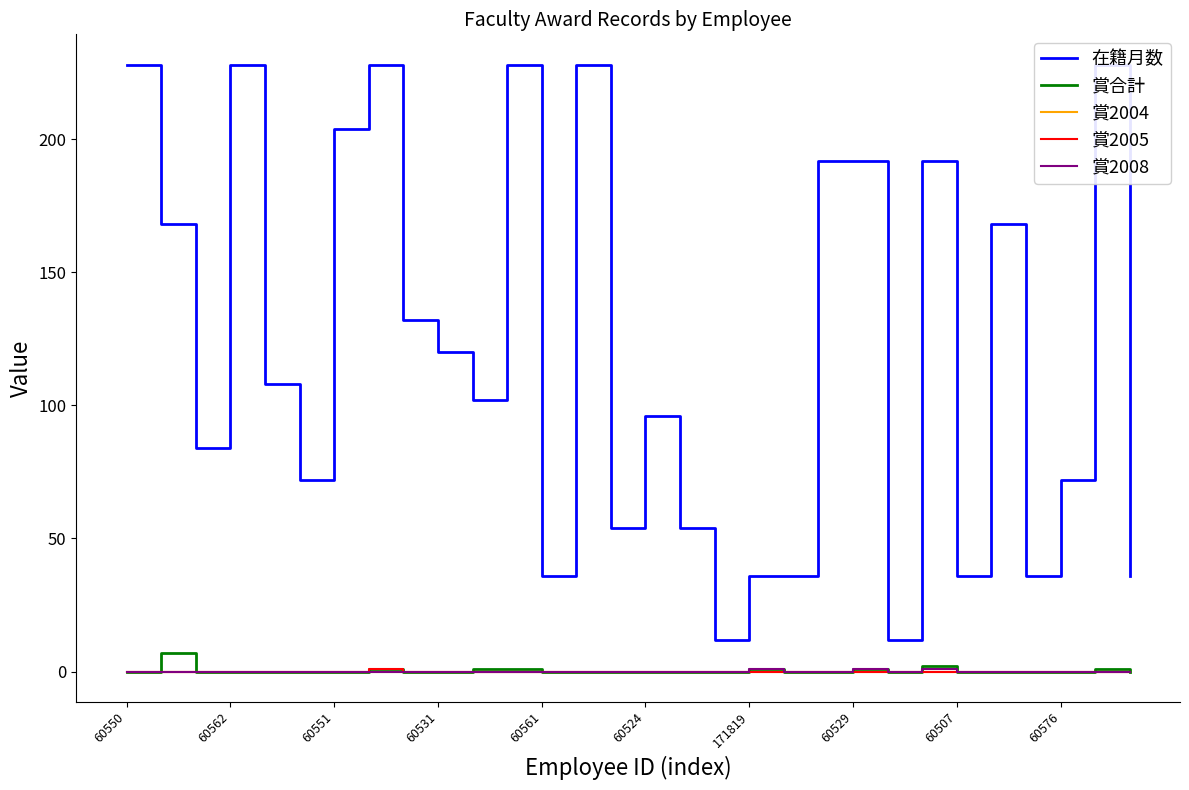

True or false: 賞2008 and 在籍月数 cross at least once.

False